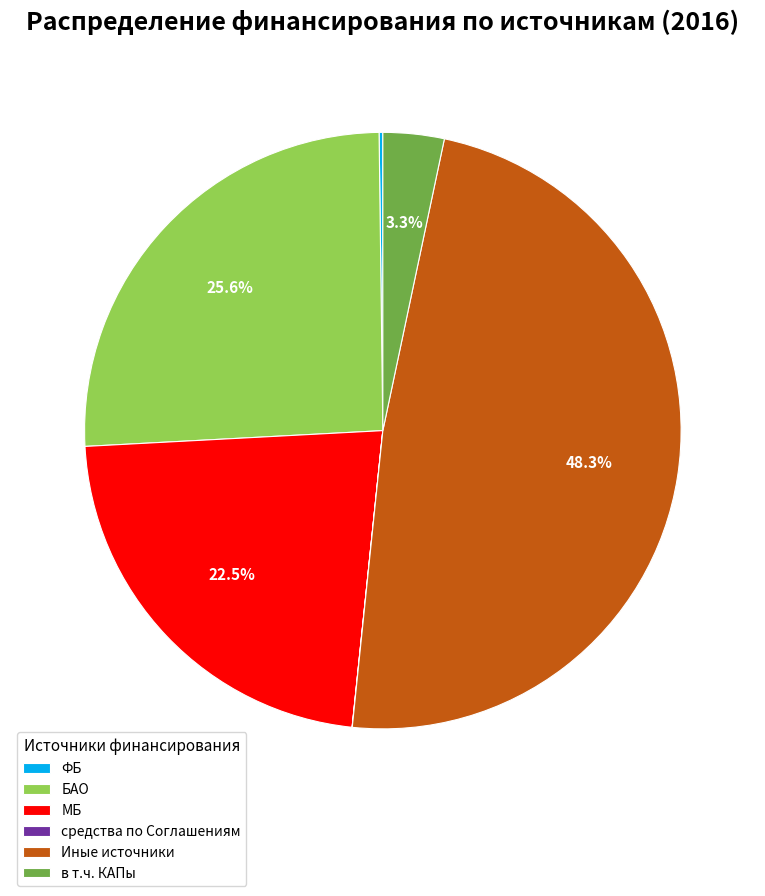

Is there a majority slice in this chart?

No